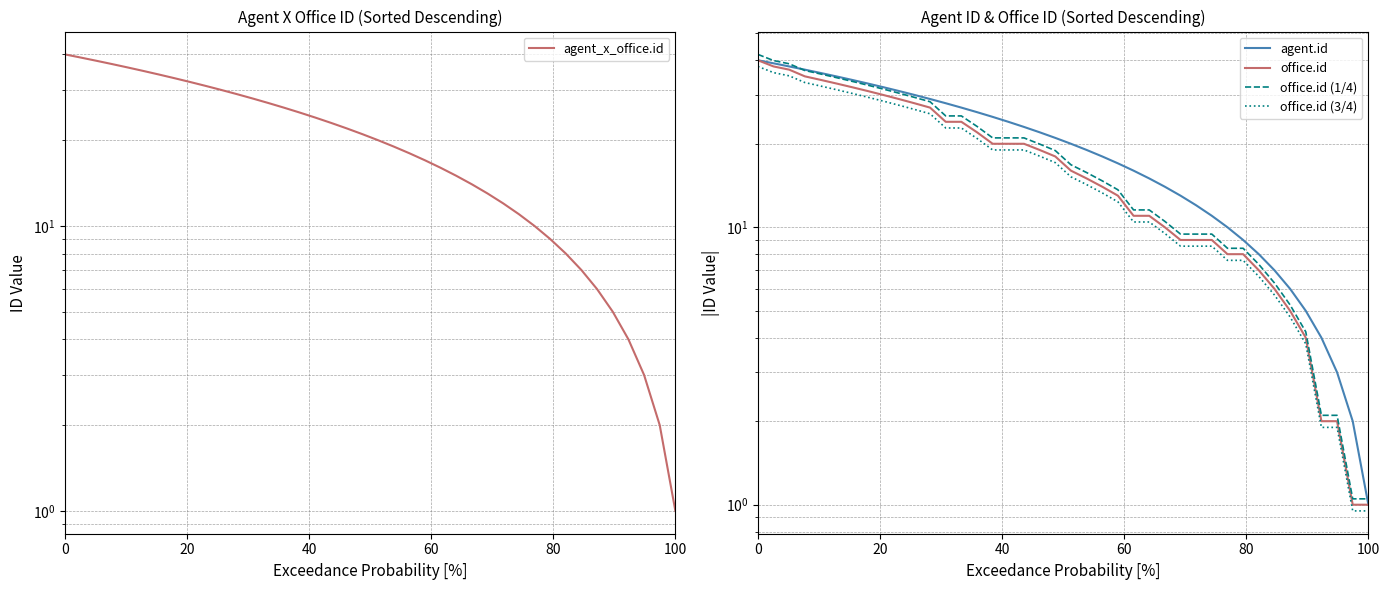

Between which two adjacent categories do agent_x_office.id and office.id (1/4) first intersect?

40 and 60